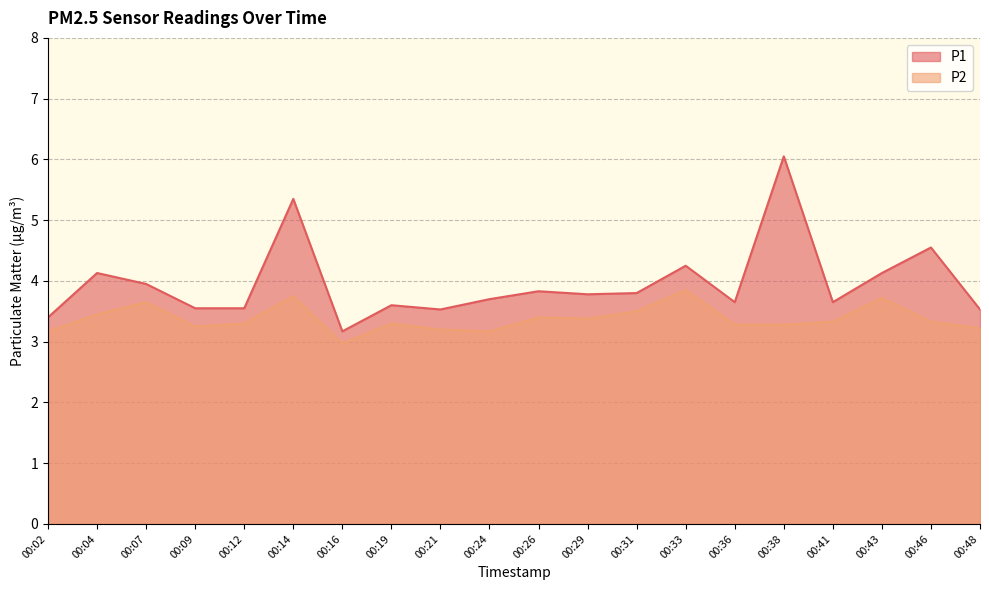

Reading left to right, extract all data points from this chart.

P1: 3.4	4.1	4.0	3.5	3.5	5.3	3.2	3.6	3.5	3.7	3.8	3.8	3.8	4.2	3.6	6.0	3.6	4.1	4.5	3.5
P2: 3.2	3.5	3.6	3.2	3.3	3.8	3.0	3.3	3.2	3.2	3.4	3.4	3.5	3.9	3.3	3.3	3.3	3.7	3.3	3.2